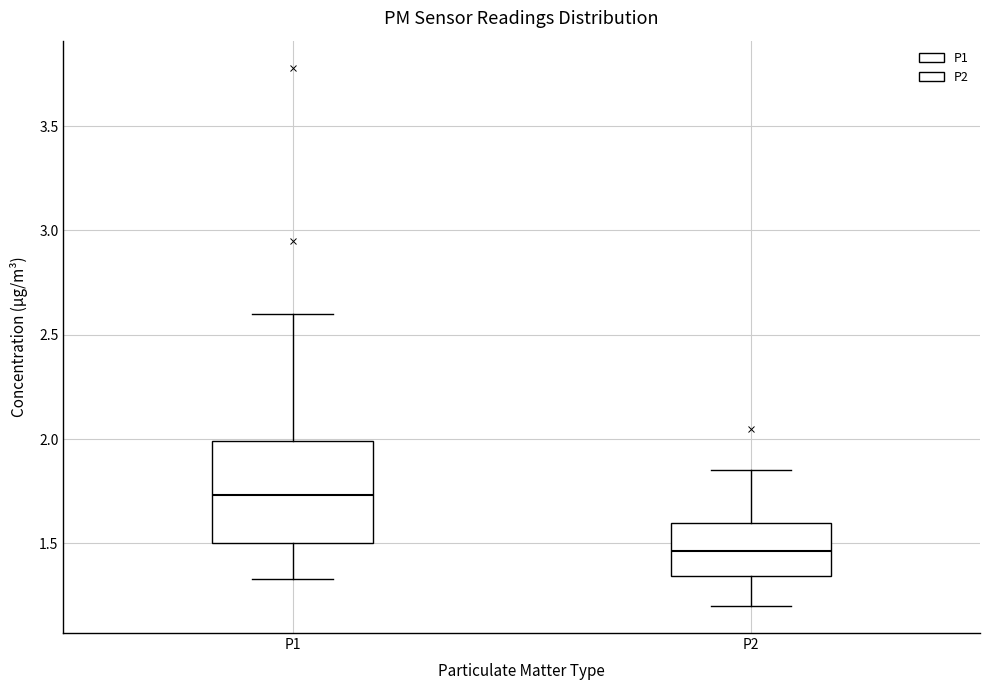

Where does the lower whisker of the box for P2 end on the y-axis? The values are not printed on the chart, so give them approximately, as read against the axis.

1.20